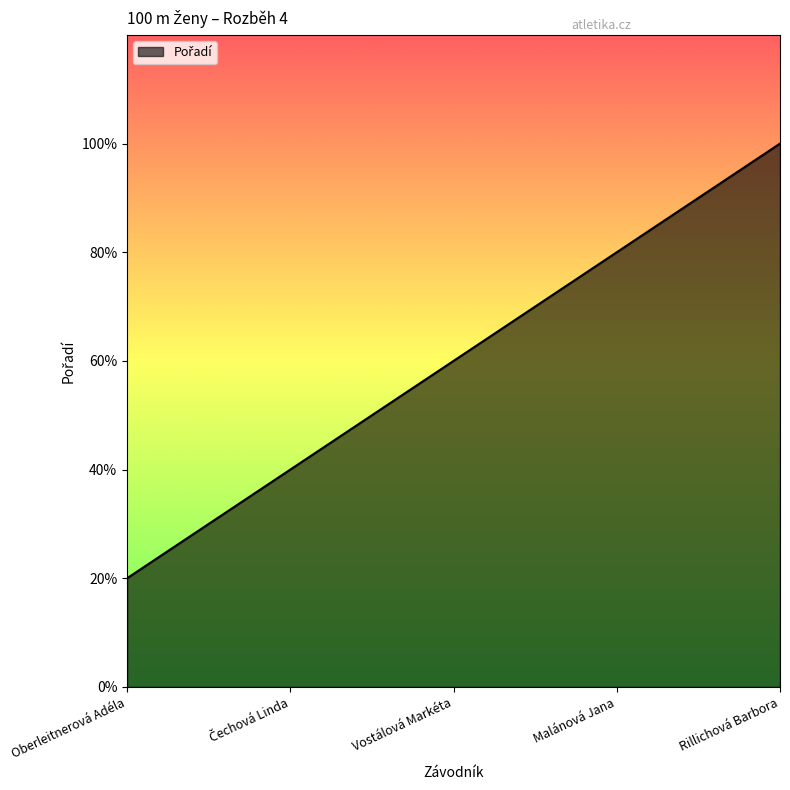

List the labels in order of value, largest first.

Rillichová Barbora, Malánová Jana, Vostálová Markéta, Čechová Linda, Oberleitnerová Adéla